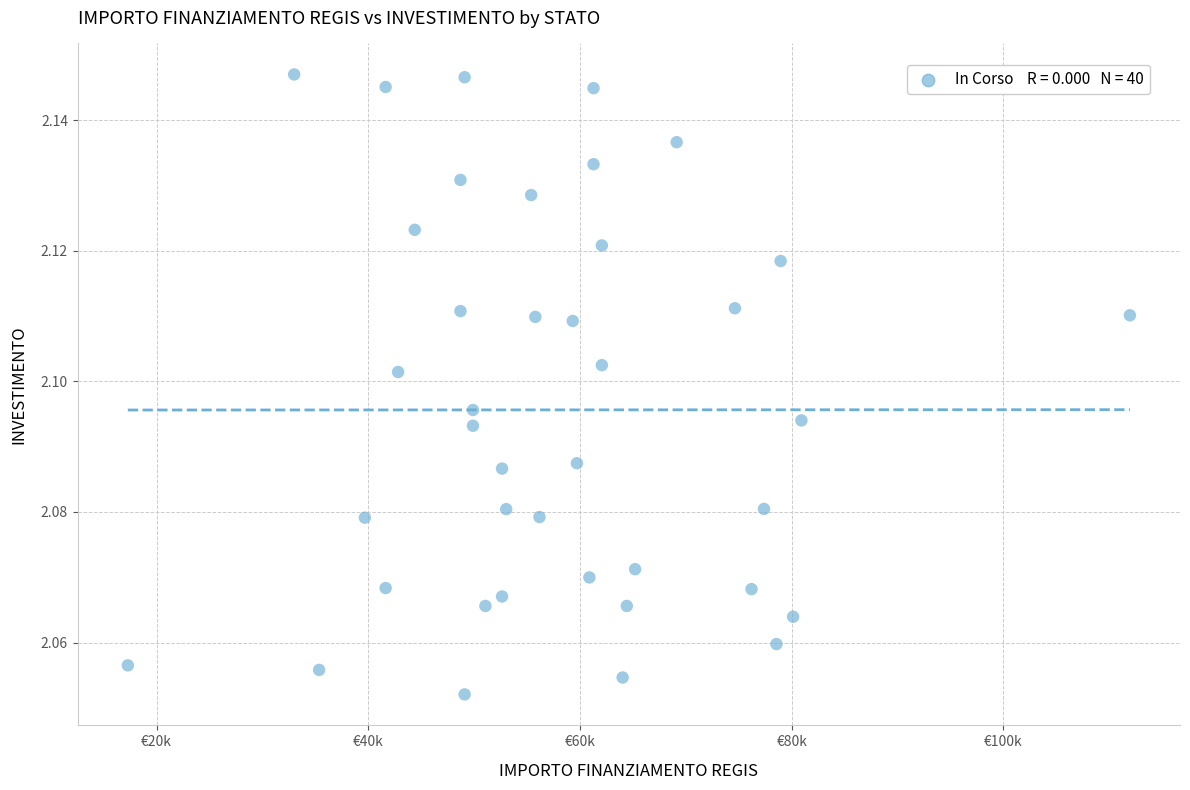

What is the range of X values (max minus min)?

94665.7